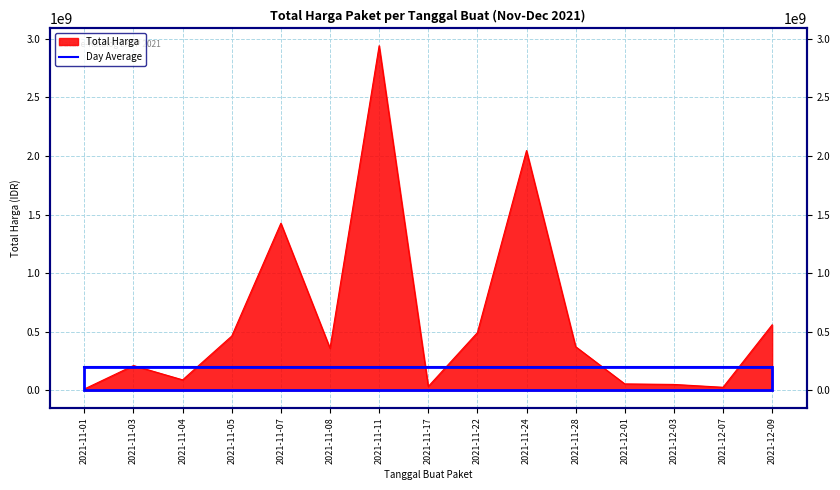

What is the greatest value displayed?

2938963240